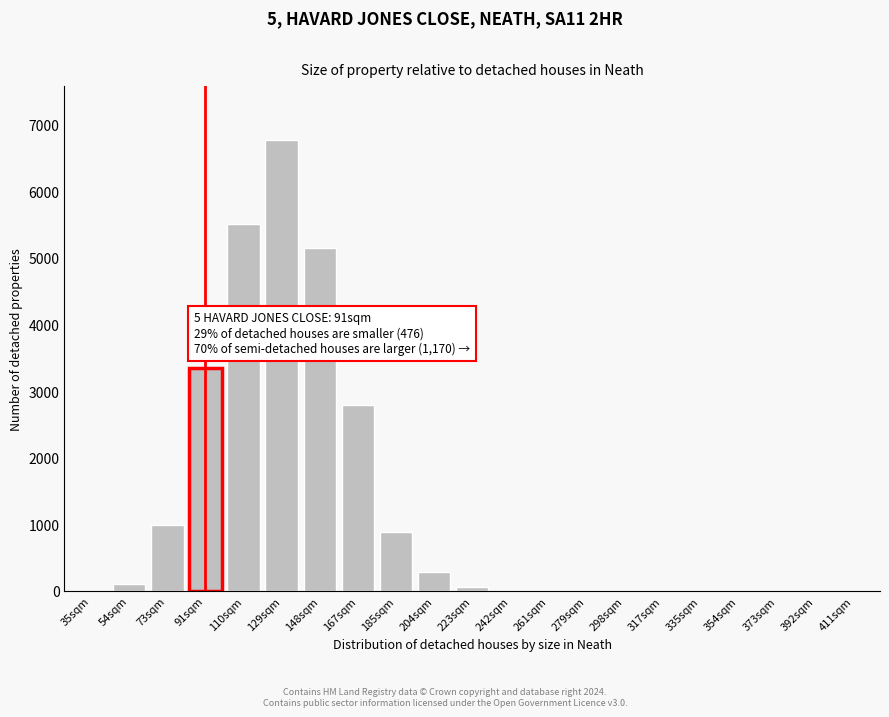

Which label corresponds to the largest value in the chart?

129sqm